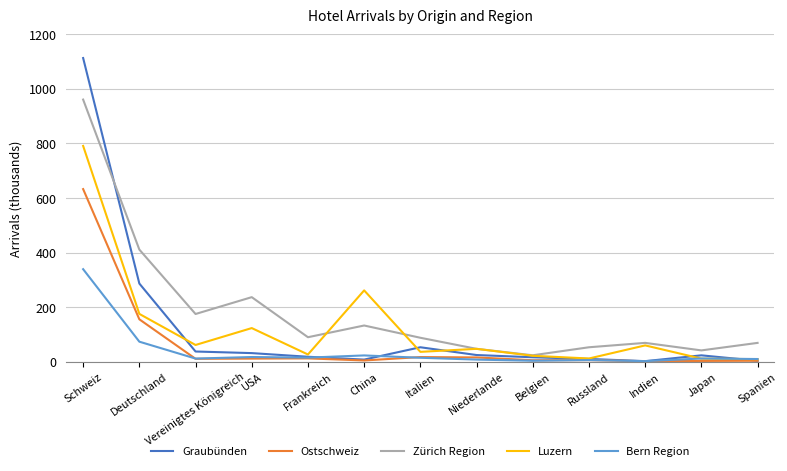

What is the average value of the Bern Region series?

41.3